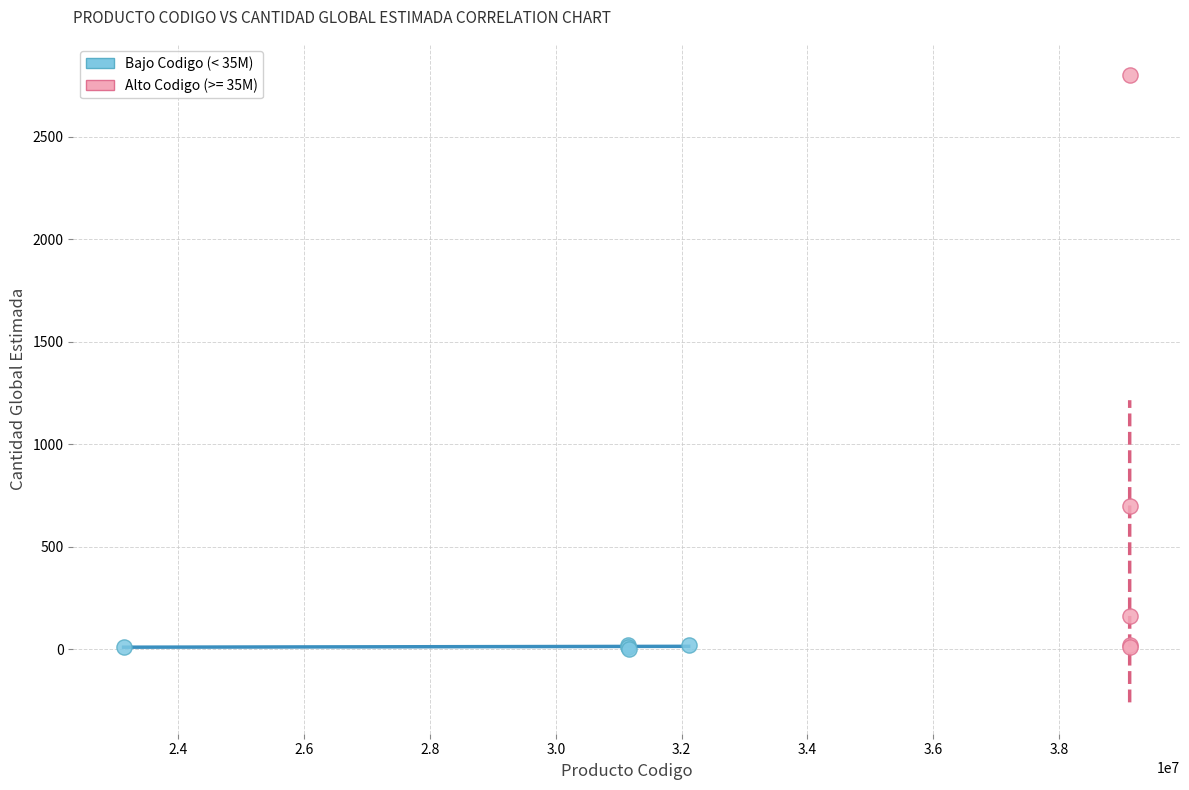

Which series contains the highest Y value?

Alto Codigo (>= 35M)